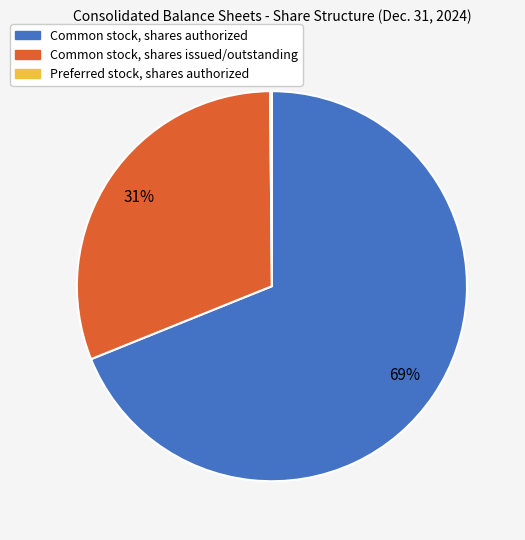

Which category has the biggest portion of the pie?

Common stock, shares authorized